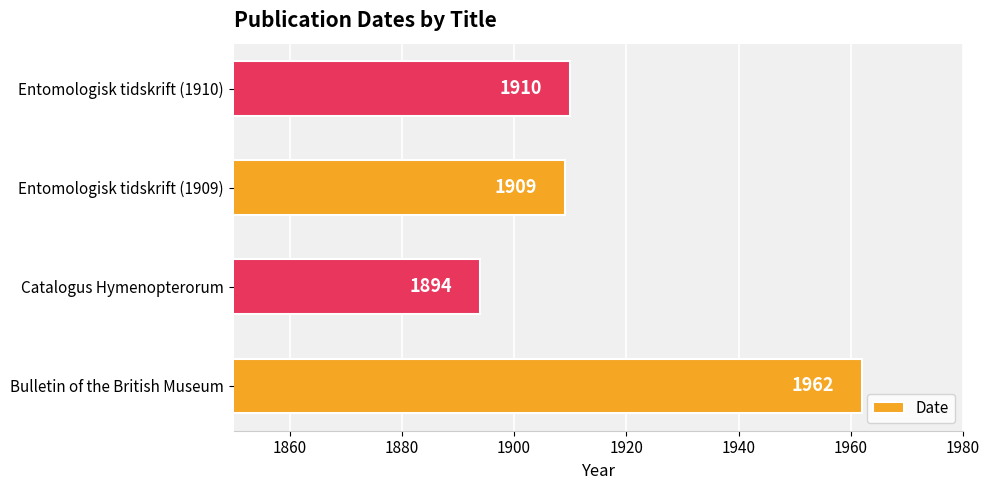

What value does the data have at Entomologisk tidskrift (1910)?

1910